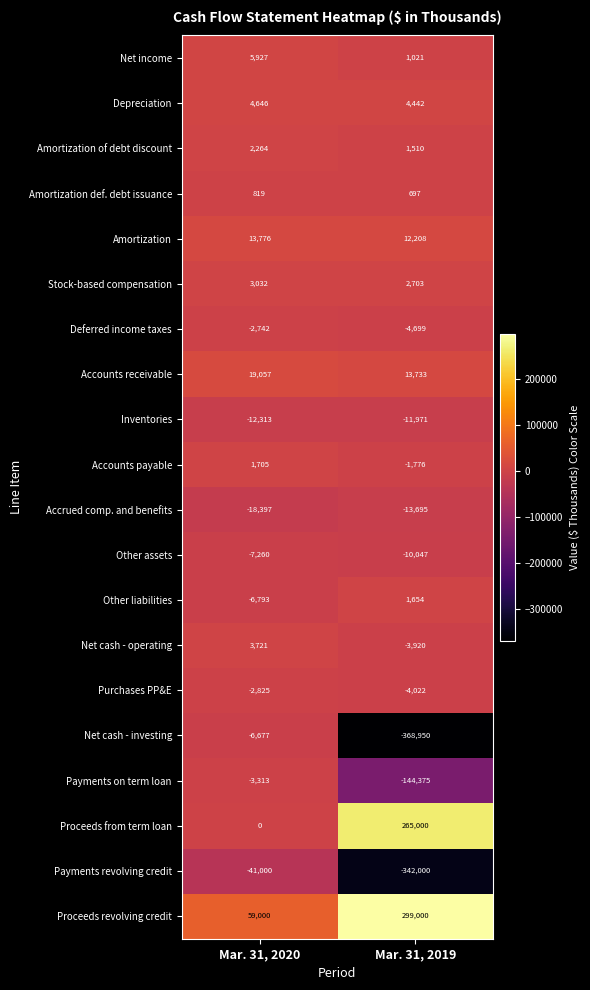

At how many categories does at least one series exceed 190639?

1